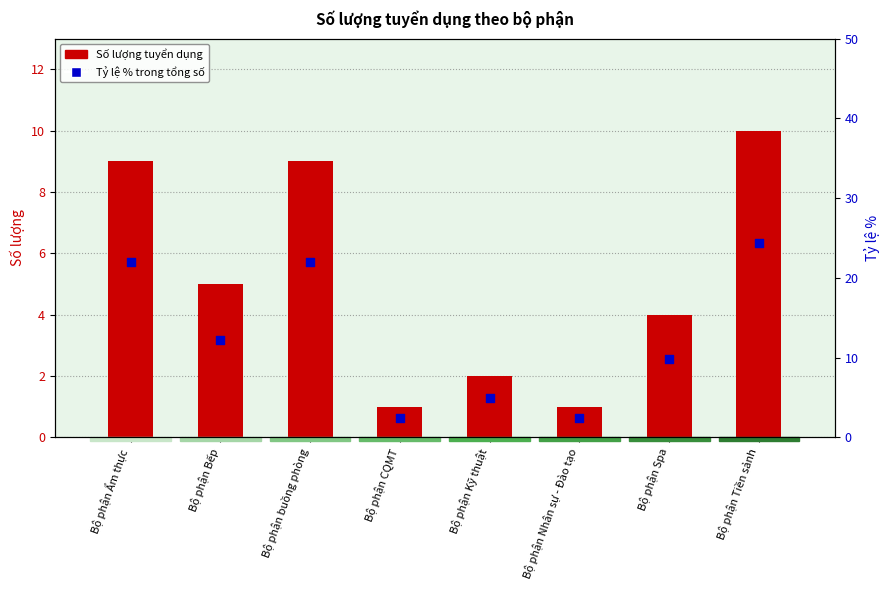

Which series reaches the maximum Y coordinate?

Tỷ lệ % trong tổng số